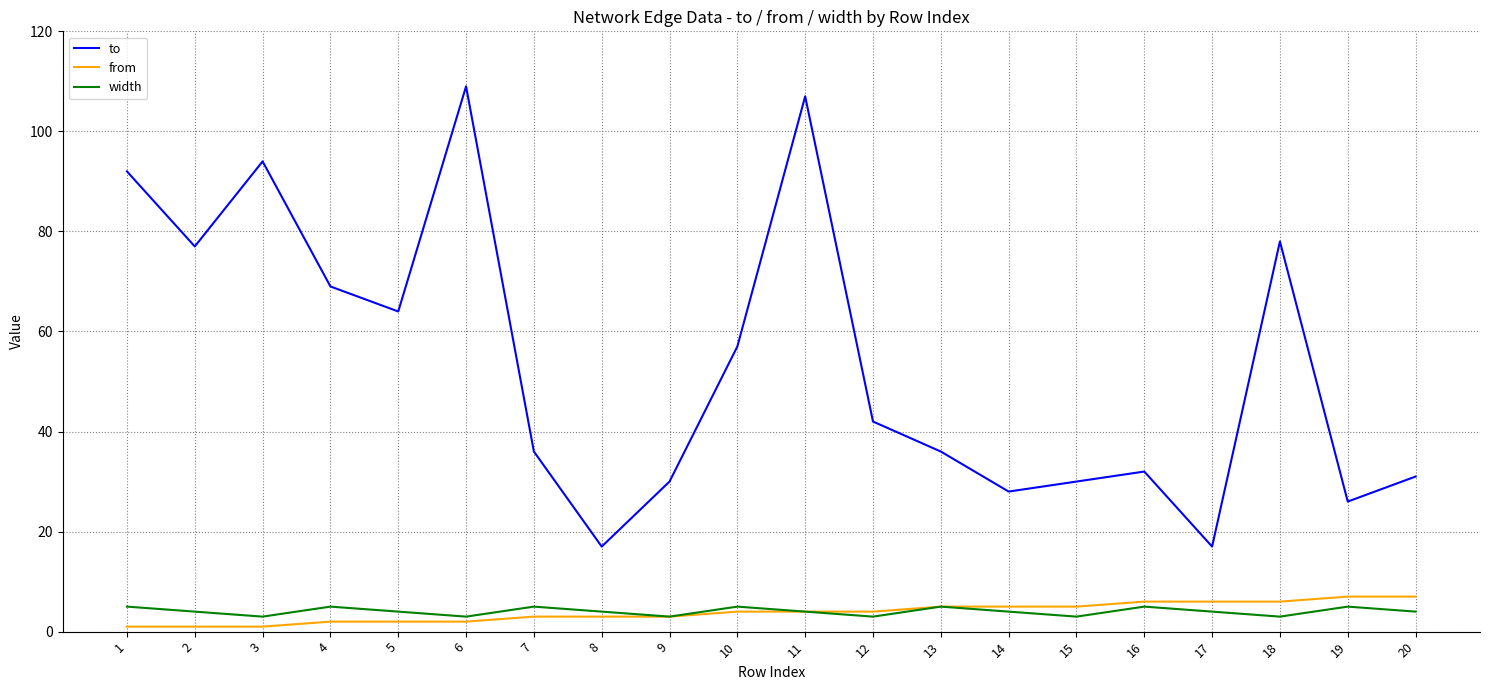

What are all the series names shown in the legend?

to, from, width